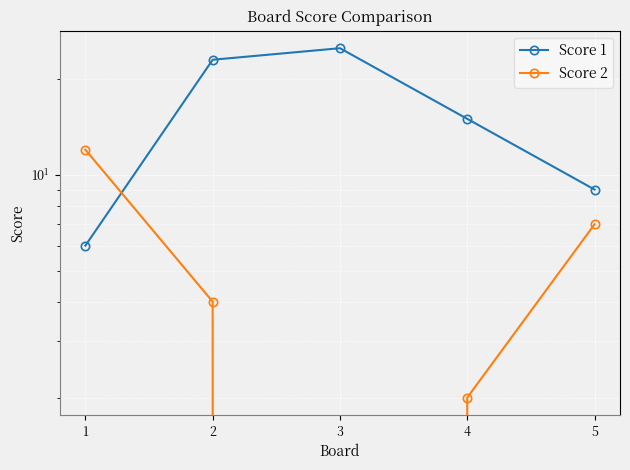

True or false: Score 2 has more than 0 points higher than both neighbors.

False